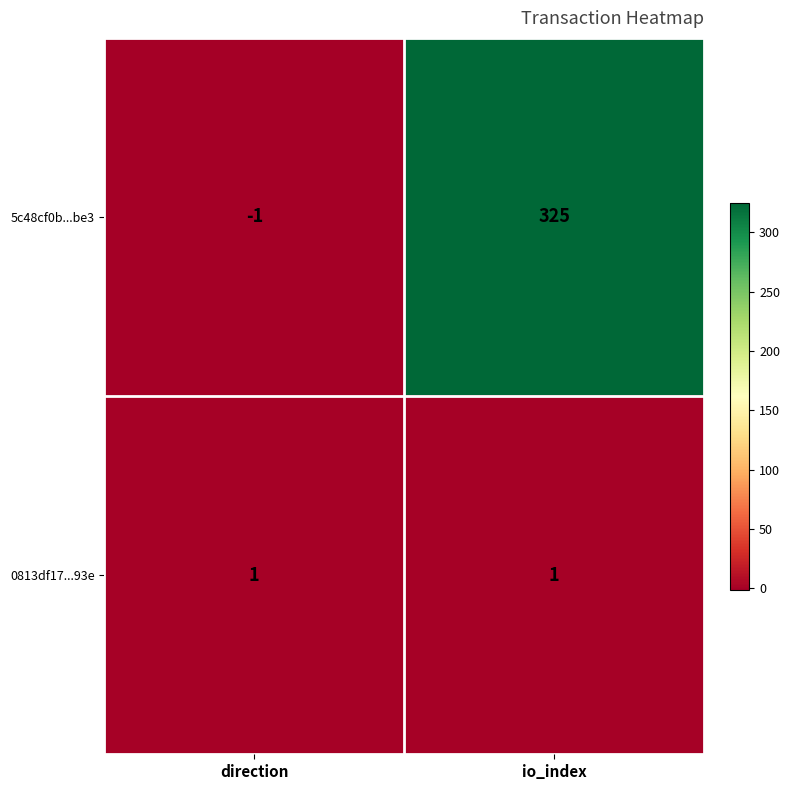

Rank the series by their average value, from highest to lowest.

5c48cf0b...be3, 0813df17...93e